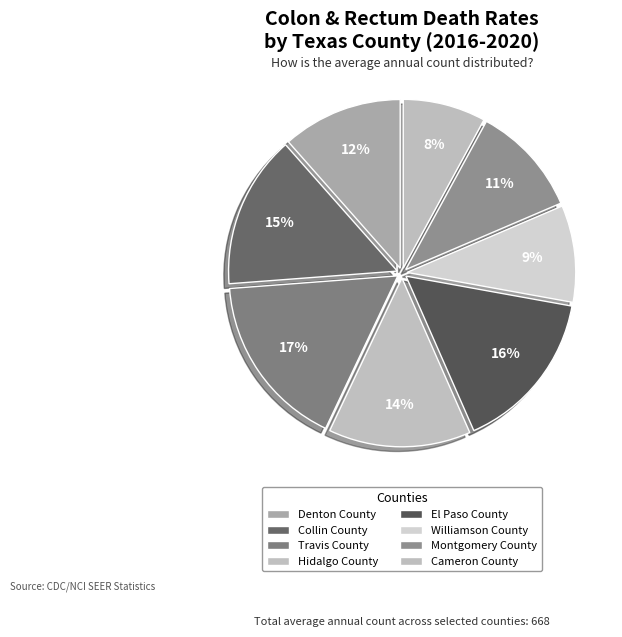

How many segments does this pie chart have?

8